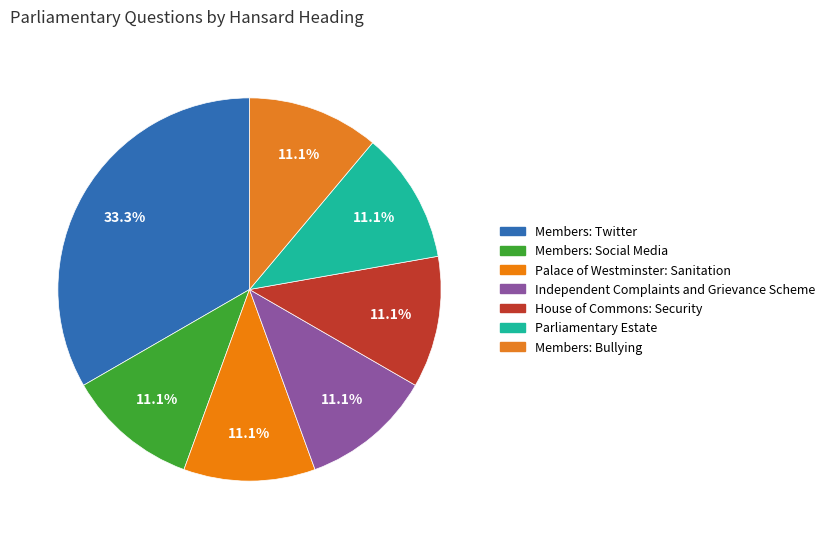

How much of the chart is everything except Members: Twitter?

66.7%